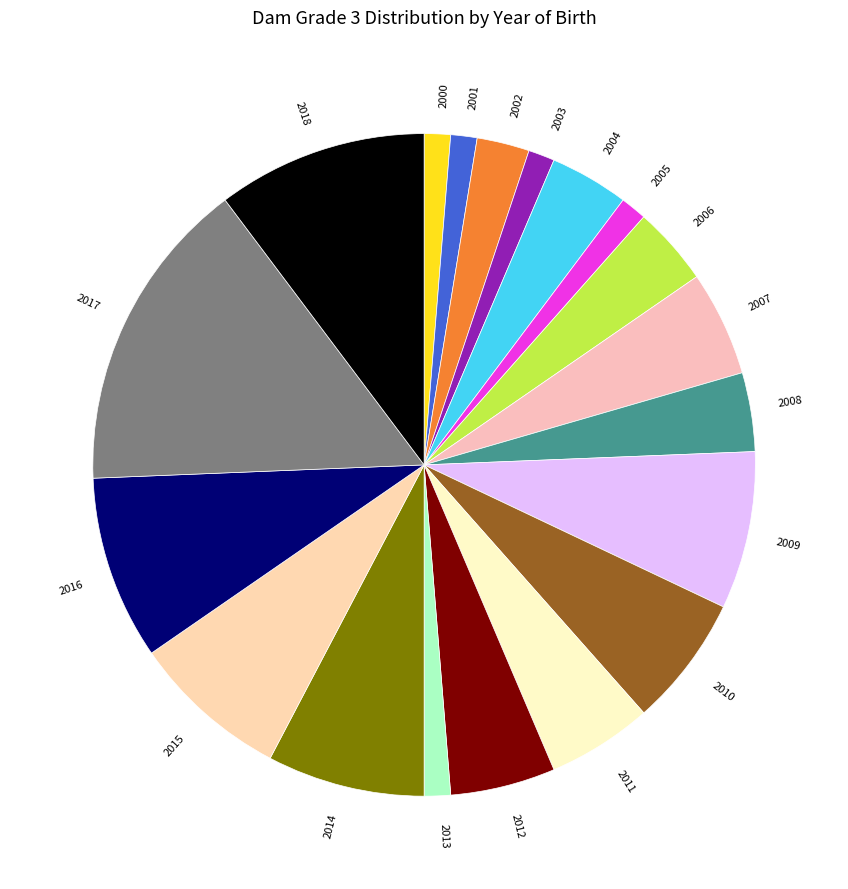

Is the sum of 2017 and 2002 greater than half?

No